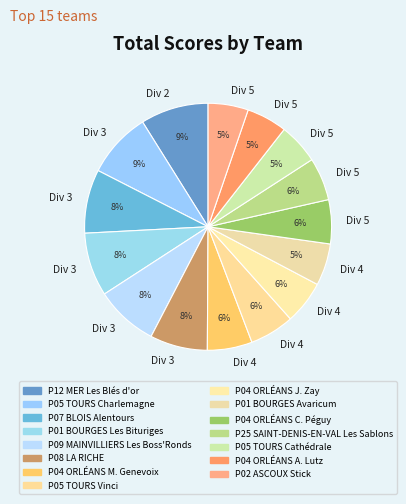

Count the number of slices in the pie.

15